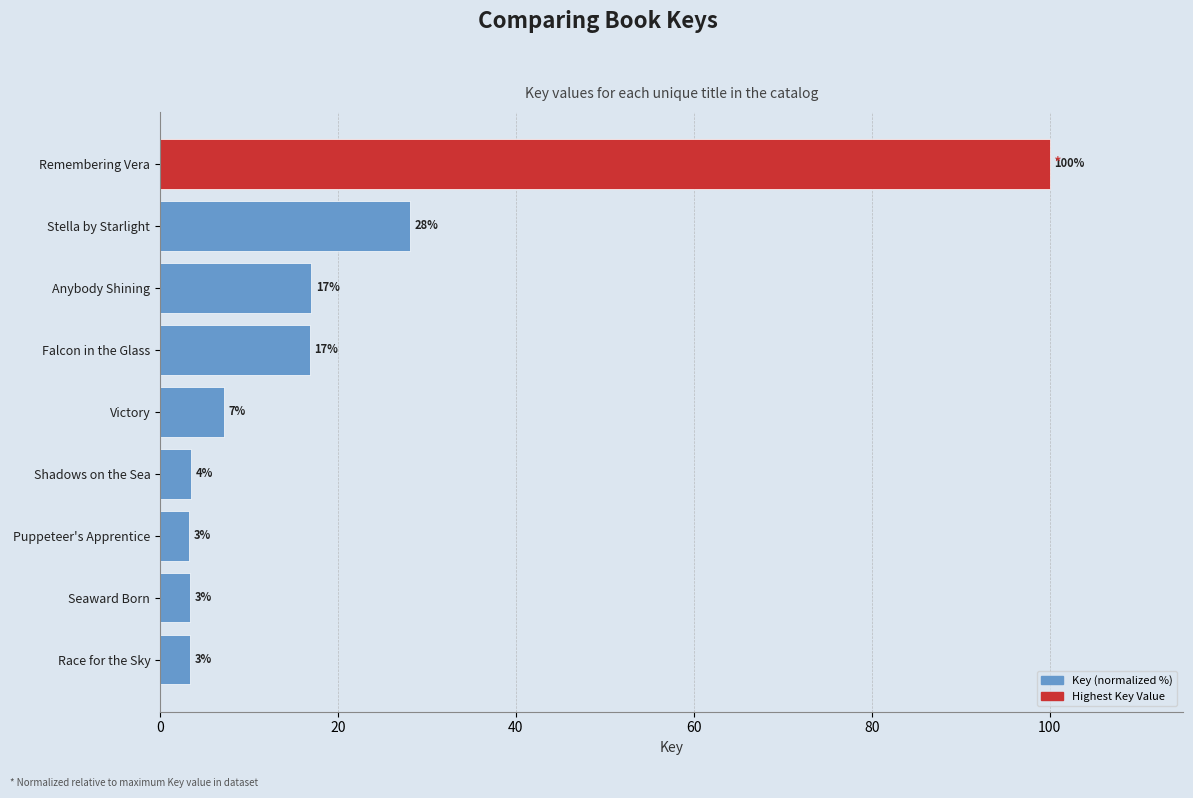

How many bars are there in total?

9